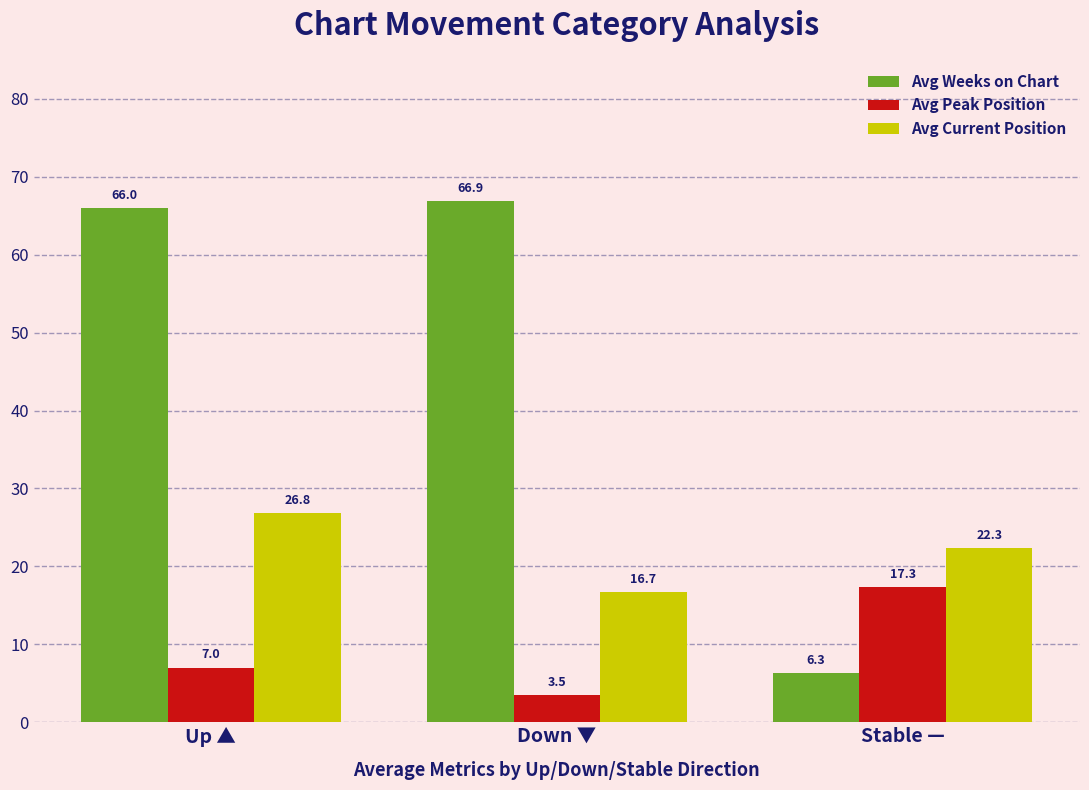

Reading right to left, transcribe all the data shown in this chart.

Avg Weeks on Chart: Stable —=6.3	Down ▼=66.9	Up ▲=66.0
Avg Peak Position: Stable —=17.3	Down ▼=3.5	Up ▲=7.0
Avg Current Position: Stable —=22.3	Down ▼=16.7	Up ▲=26.8